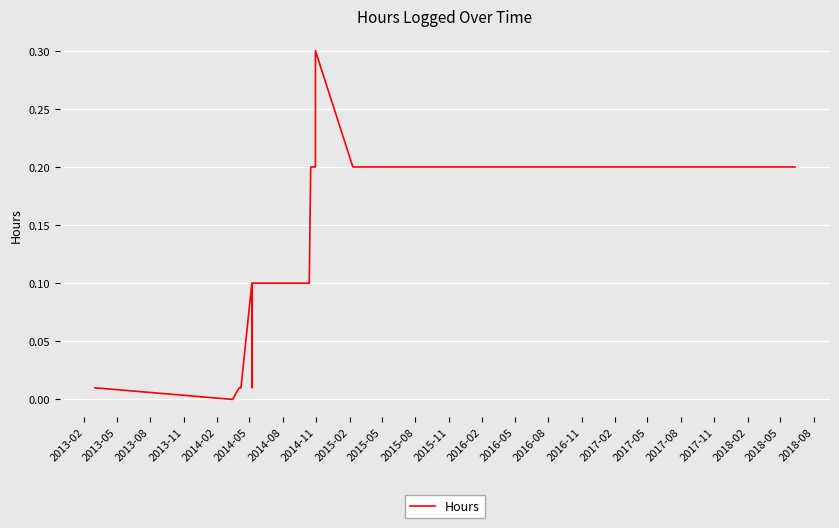

Count the number of data series in this chart.

1